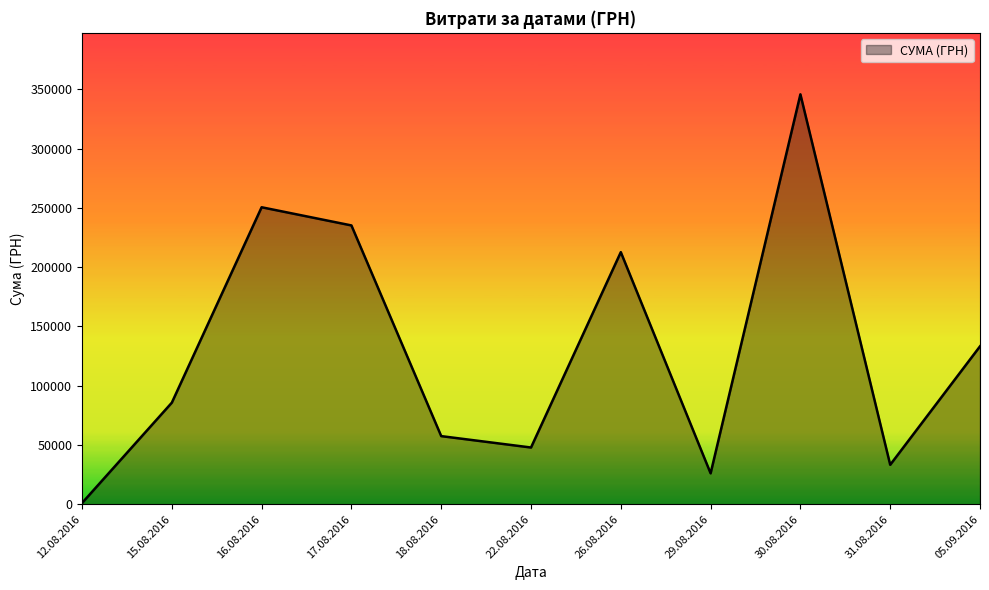

What is the greatest value displayed?

345687.3